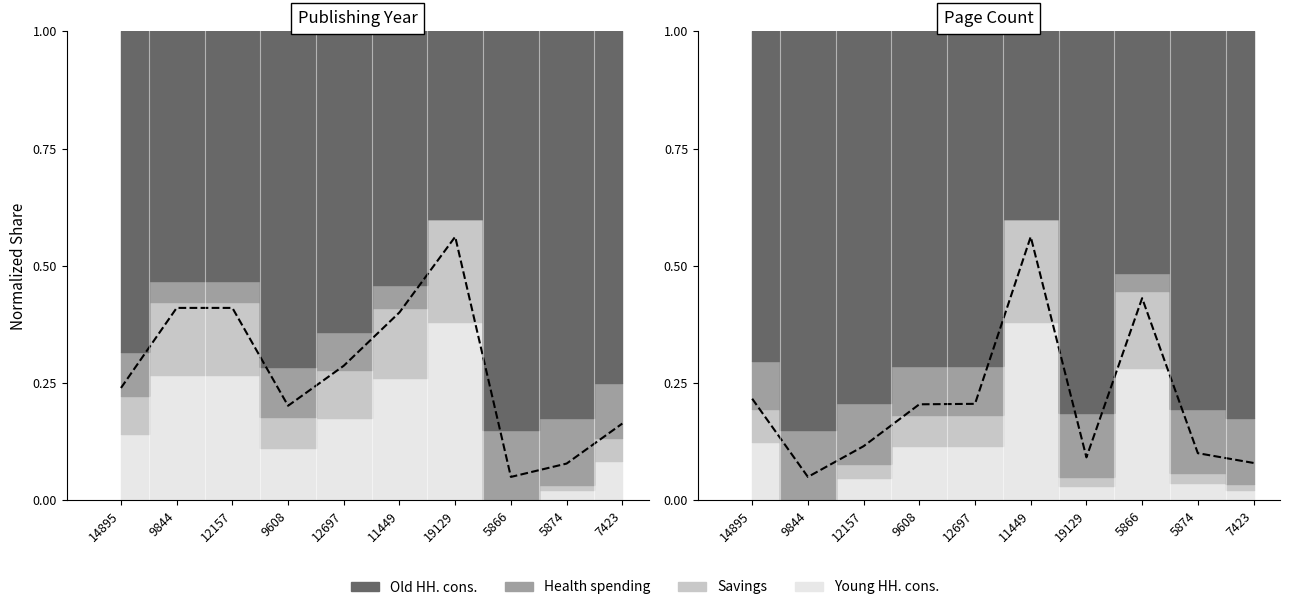

How many interior local valleys (lower than both neighbors) does the data have?

2